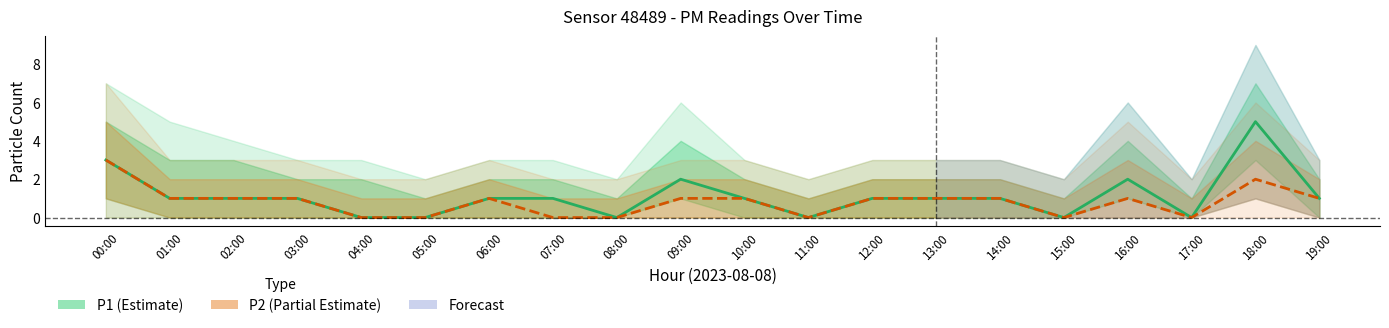

True or false: P2 and P1 intersect in this chart.

False